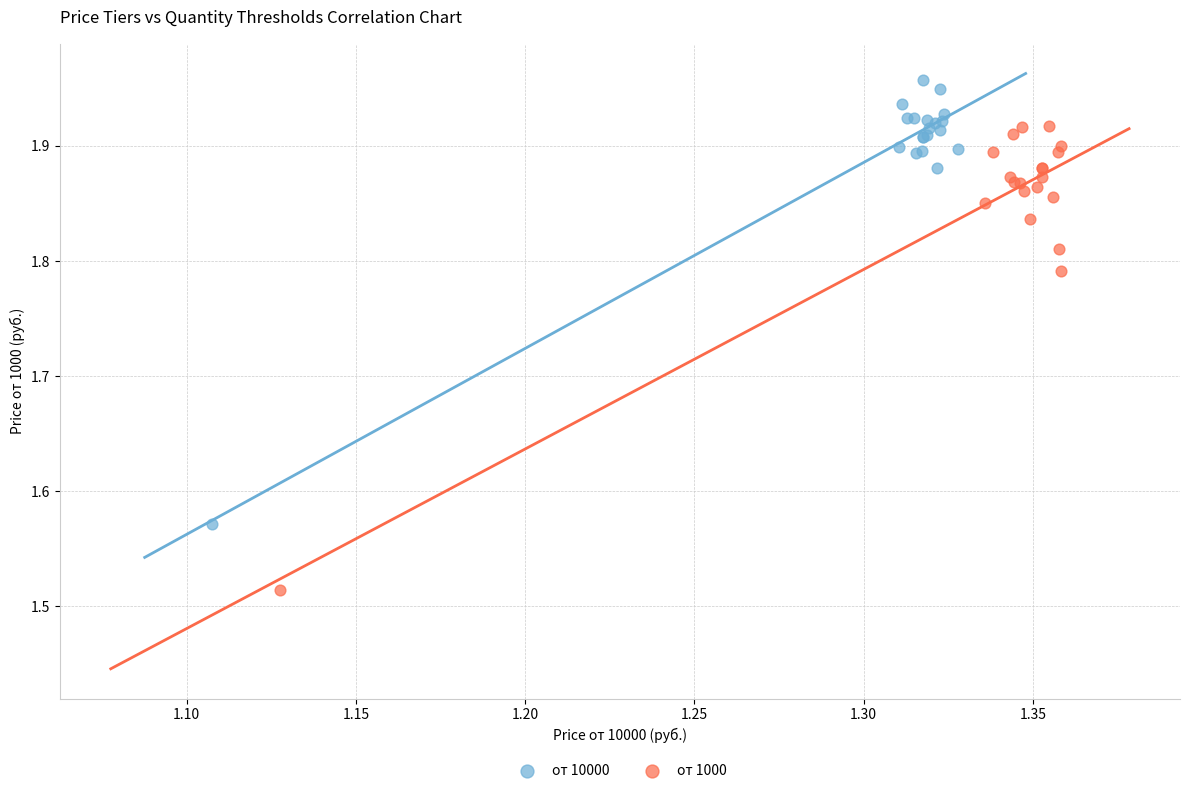

Which series reaches the maximum Y coordinate?

от 10000